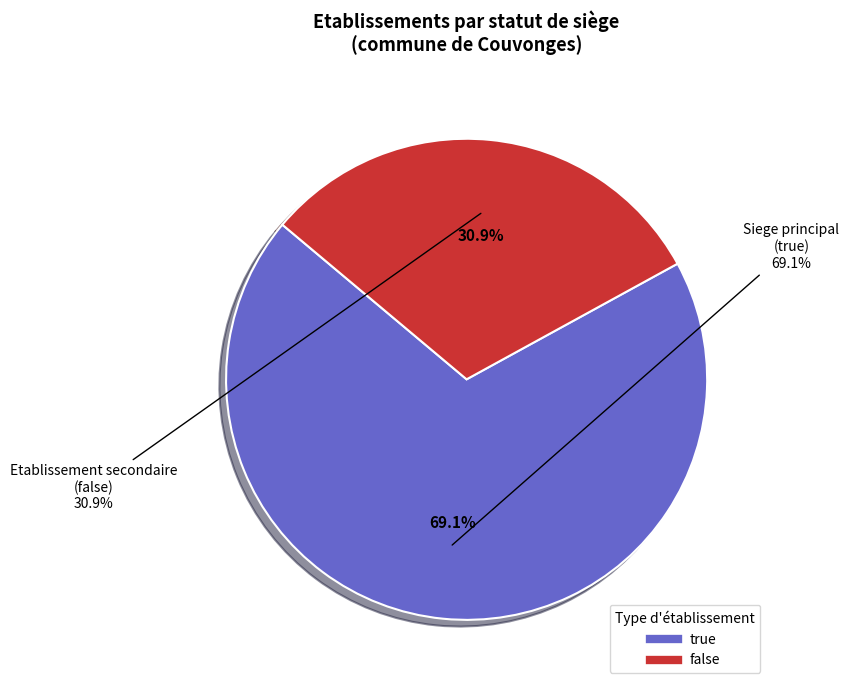

Count the number of slices in the pie.

2